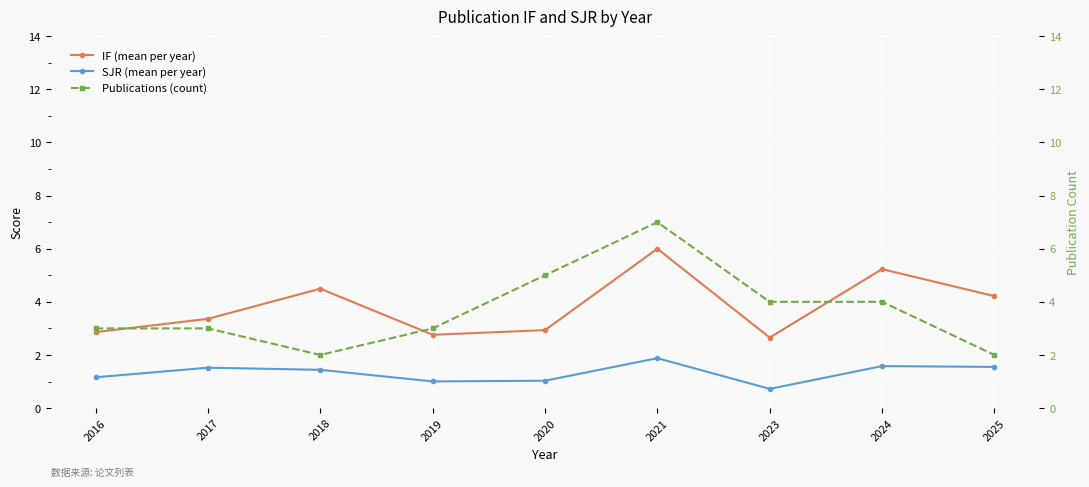

Which series has the widest spread of values?

Publications (count)